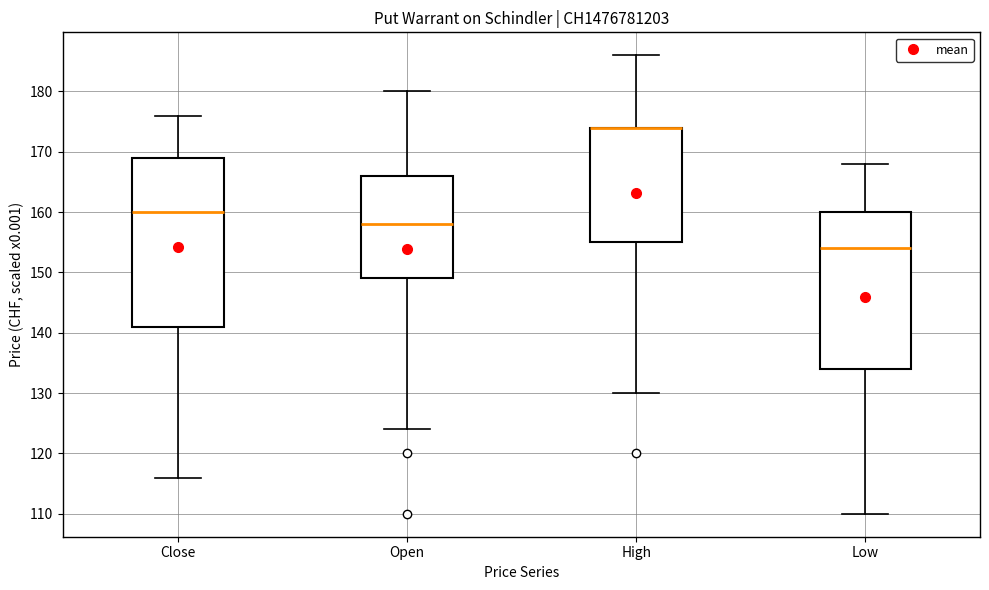

Which box is the tallest, from its lower edge to its upper edge?

Close